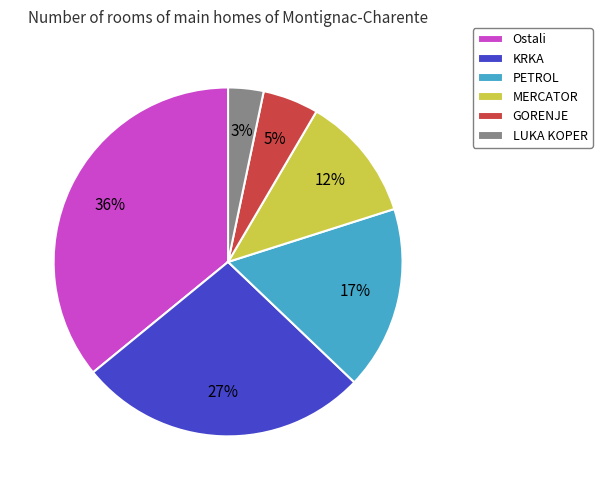

How many segments does this pie chart have?

6